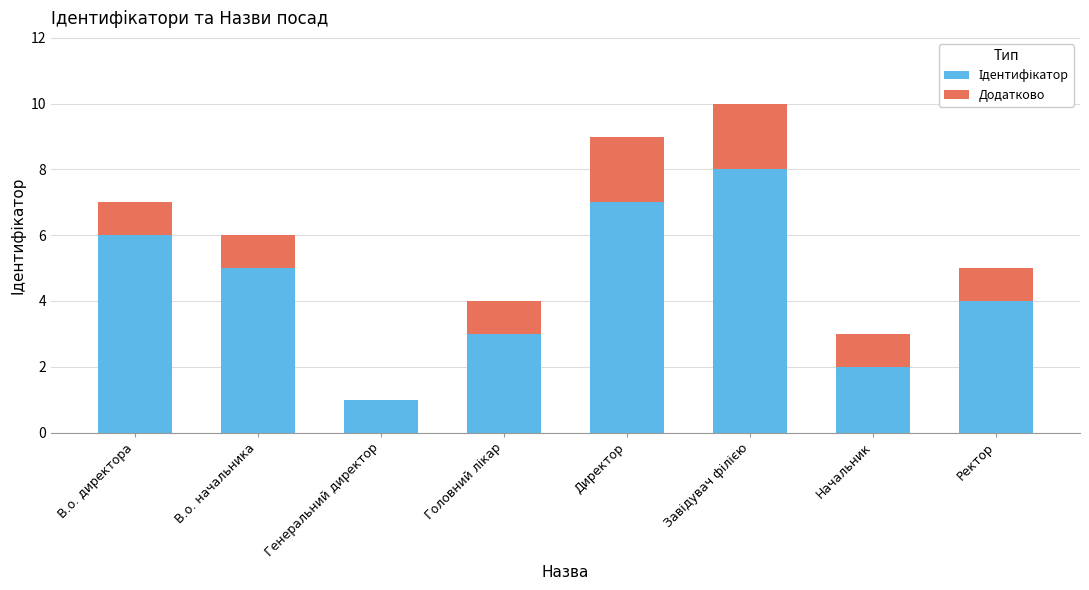

The Ідентифікатор series shows 9 at В.о. начальника. True or false?

False